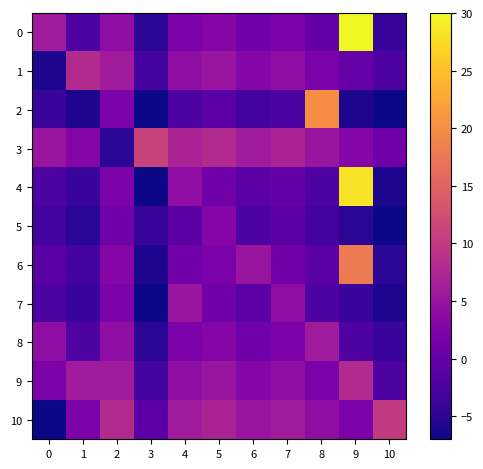

What is the spread (max minus min) of values at 5?

9